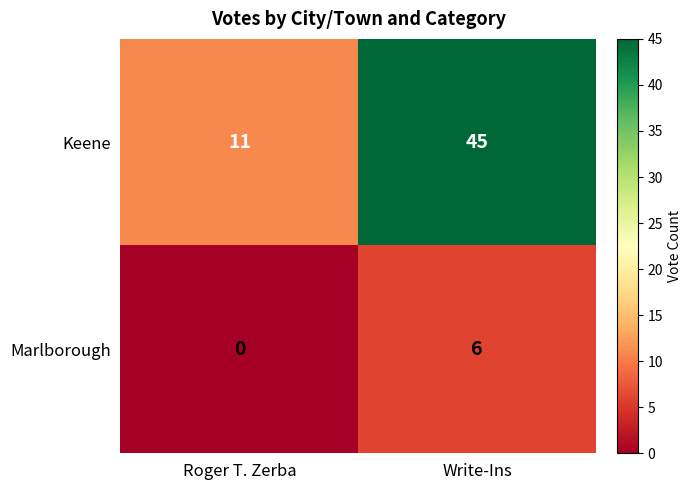

Which series has the widest spread of values?

Keene